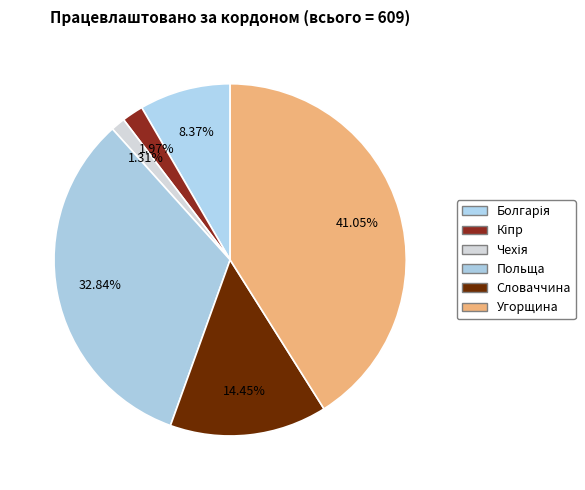

Rank the categories by value from highest to lowest.

Угорщина, Польща, Словаччина, Болгарія, Кіпр, Чехія